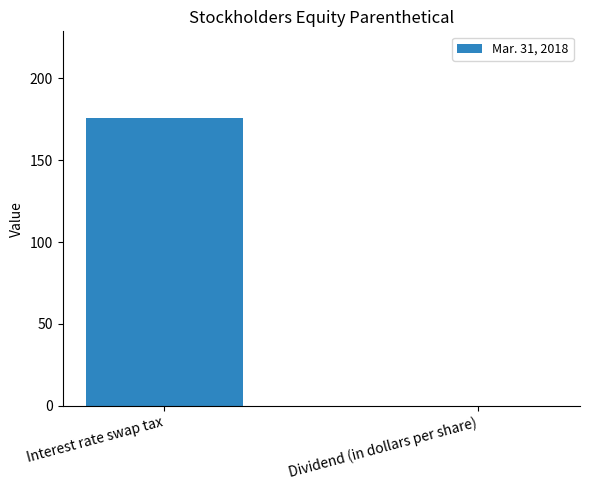

Which has a higher value, Interest rate swap tax or Dividend (in dollars per share)?

Interest rate swap tax